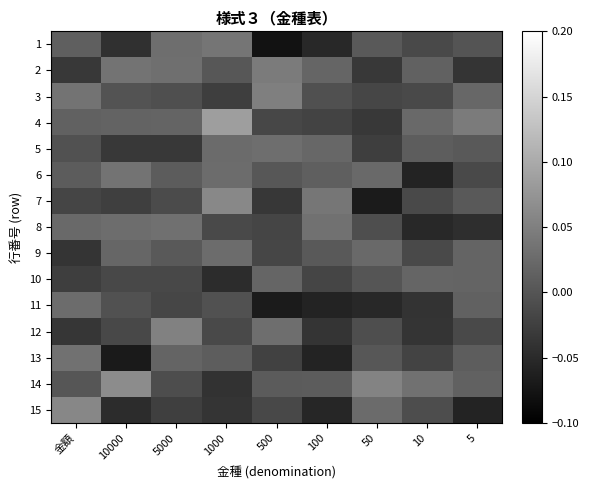

What is the difference between the highest and lowest values at 1000?

0.1